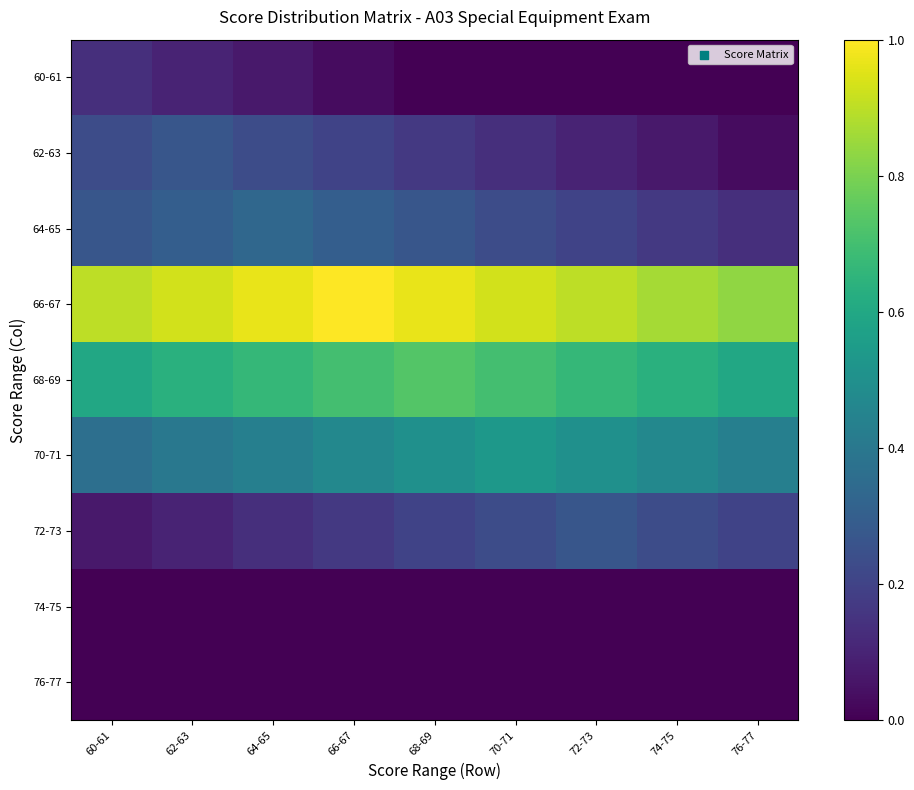

Rank the series by their maximum value, from lowest to highest.

74-75, 76-77, 60-61, 62-63, 72-73, 64-65, 70-71, 68-69, 66-67